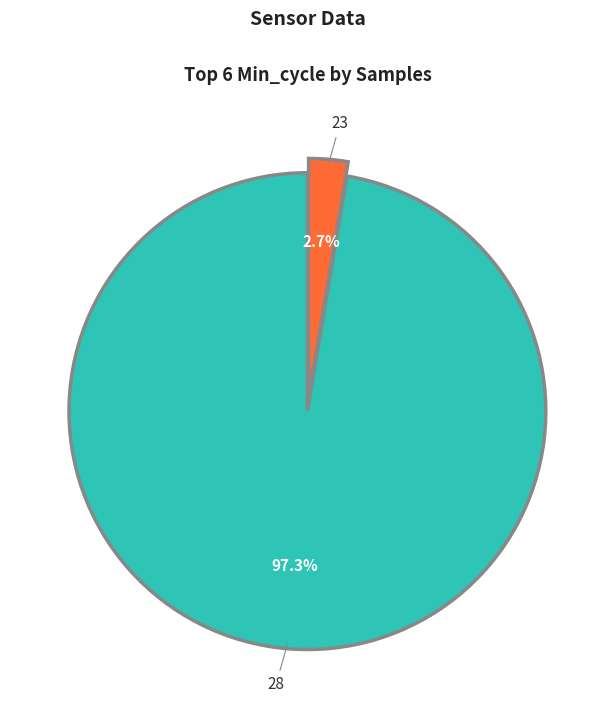

Is the sum of 23 and 28 greater than half?

Yes